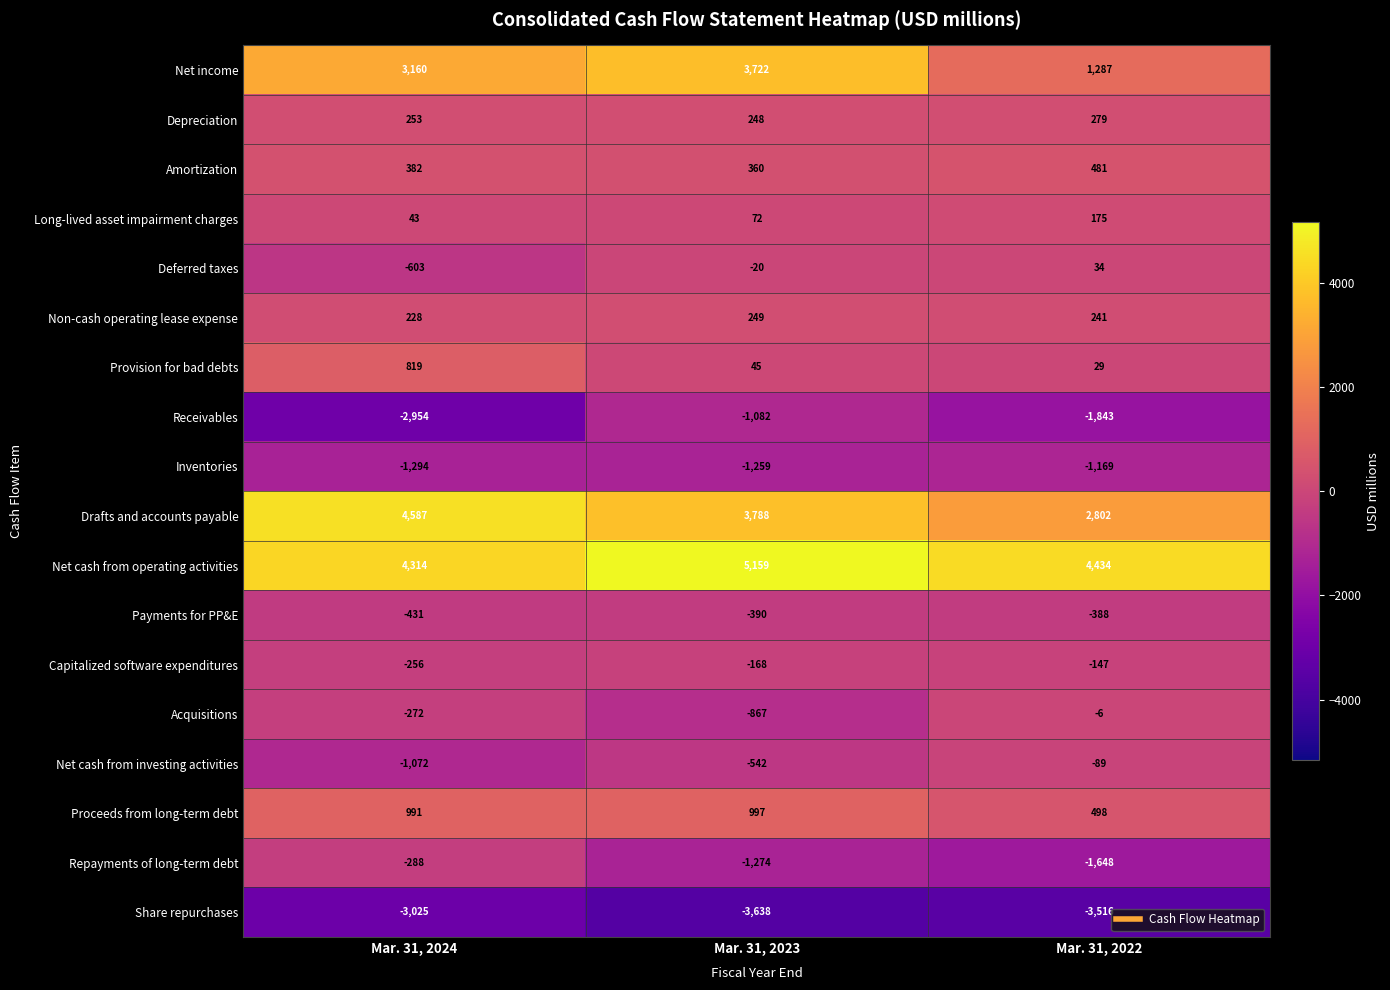

The value of Proceeds from long-term debt at Mar. 31, 2022 is 498. True or false?

True